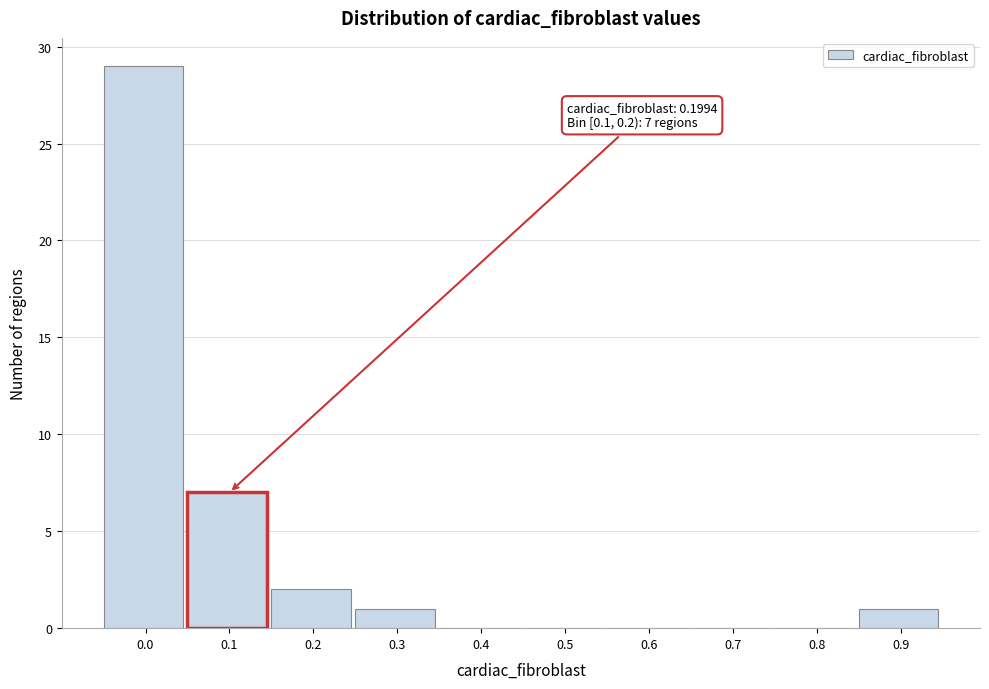

Reading right to left, list all the values displayed in this chart.

0.9=1	0.8=0	0.7=0	0.6=0	0.5=0	0.4=0	0.3=1	0.2=2	0.1=7	0.0=29